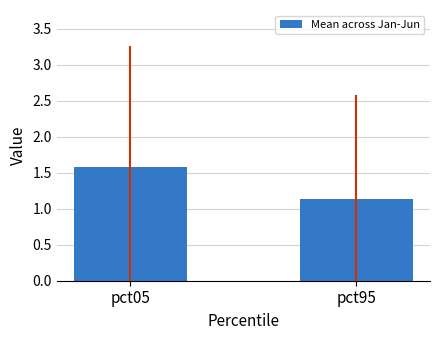

Which label corresponds to the smallest value in the chart?

pct95